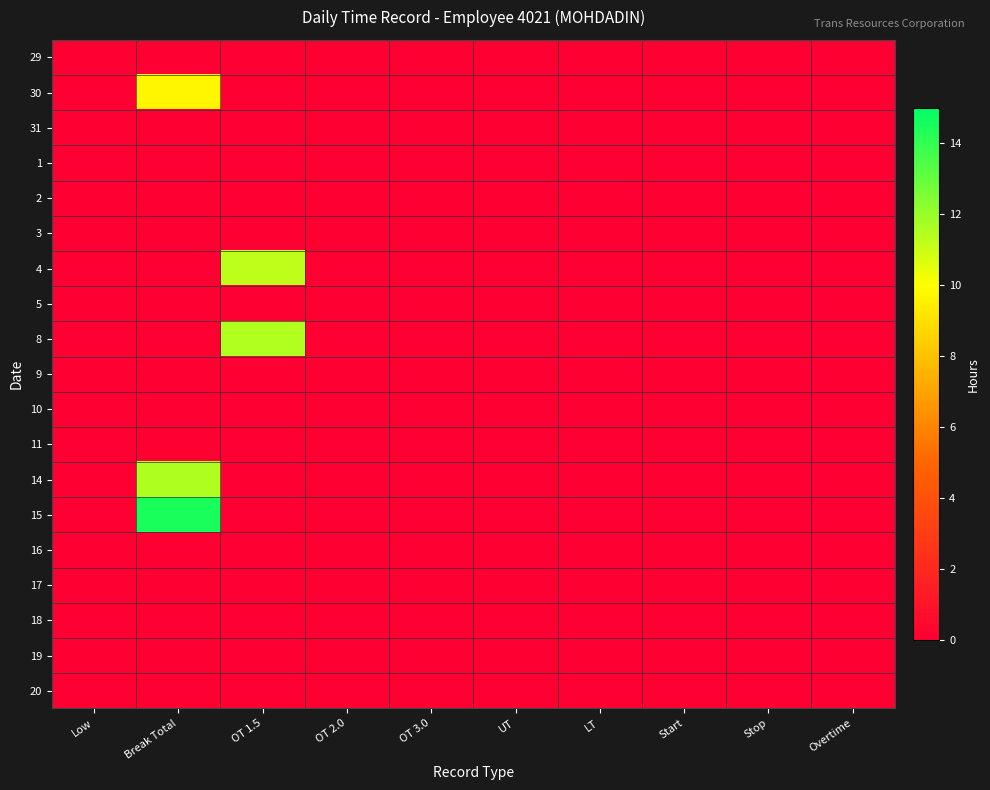

What is the greatest value displayed?

14.5